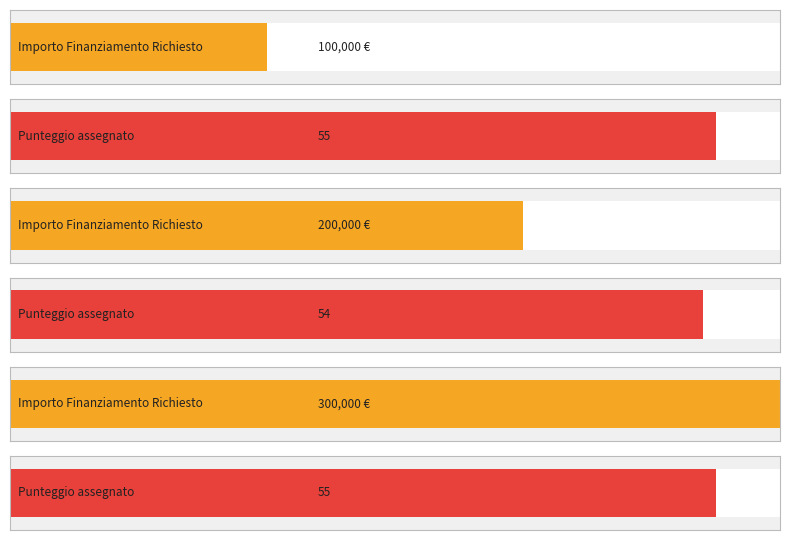

At GORIZIA (3), list the series in order from smallest to largest.

Punteggio assegnato, Importo Finanziamento Richiesto